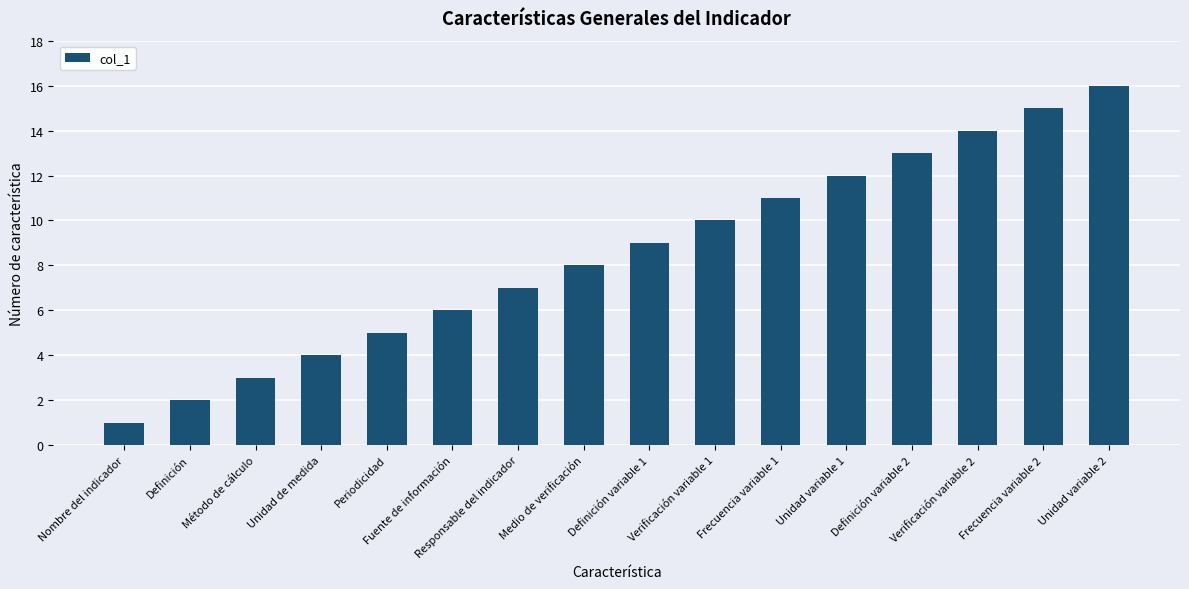

What is the change in value from Verificación variable 2 to Frecuencia variable 2?

+1